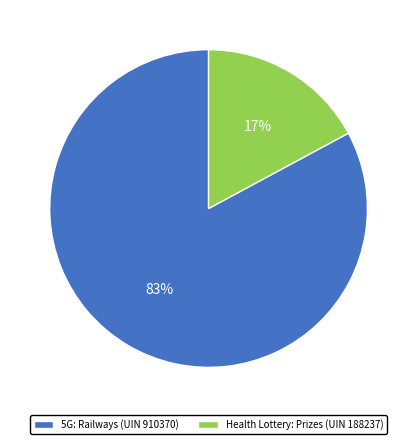

What percentage is the 5G: Railways (UIN 910370) slice, to the nearest percent?

83%